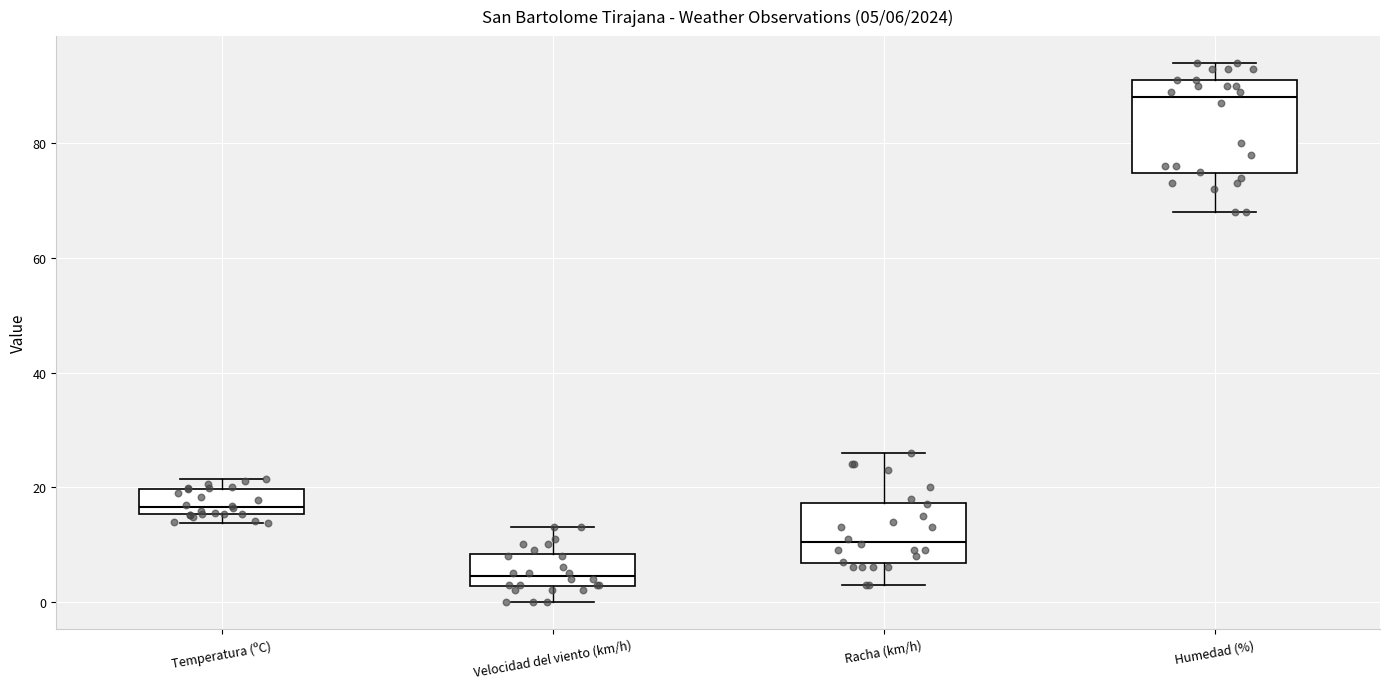

Which box has the lowest median line?

Velocidad del viento (km/h)